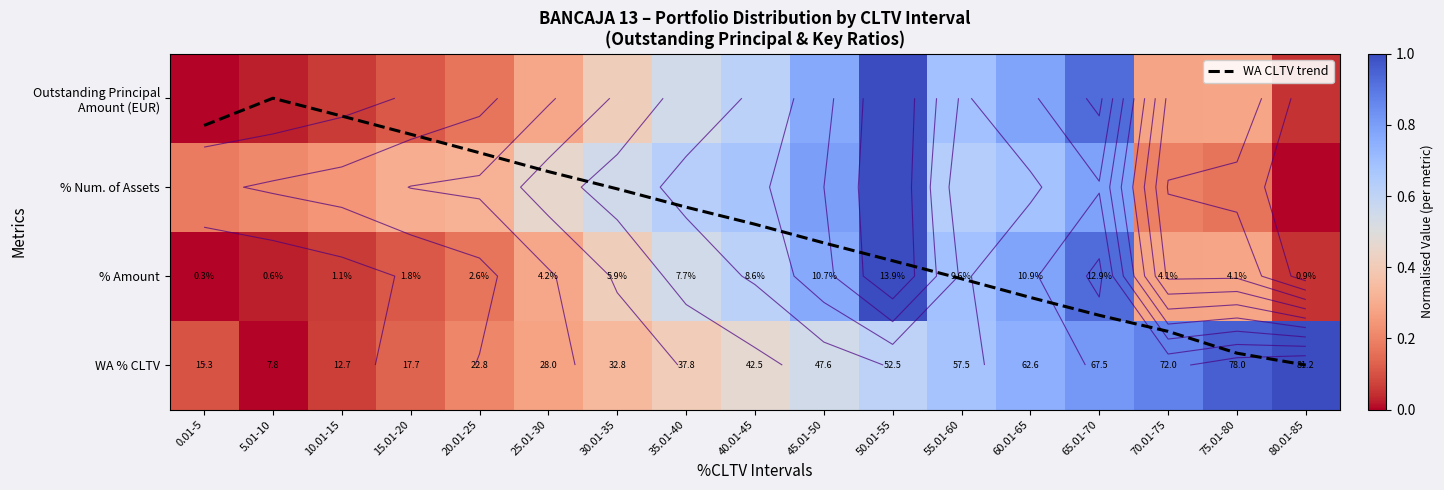

Which label corresponds to the largest value in the chart?

80.01-85